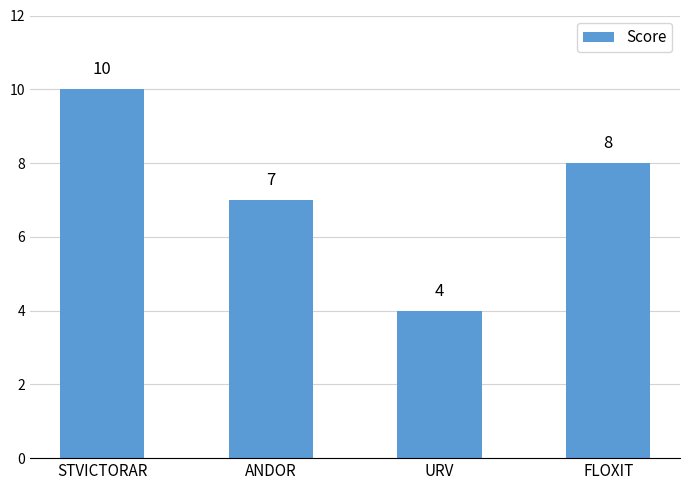

What is the minimum value shown in the chart?

4